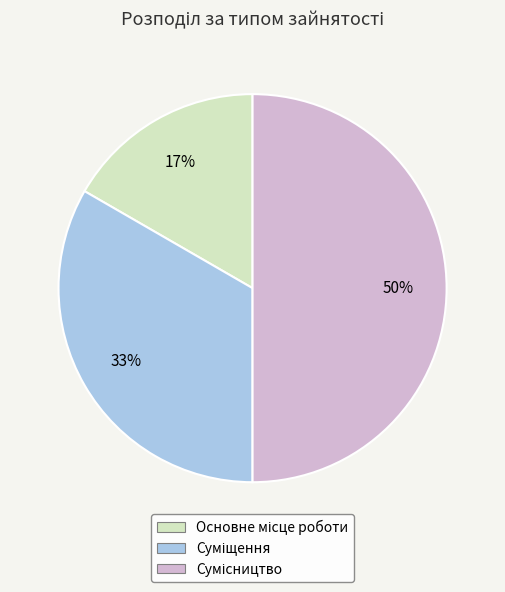

To the nearest percent, what is the difference between the largest and smallest slice percentages?

33%